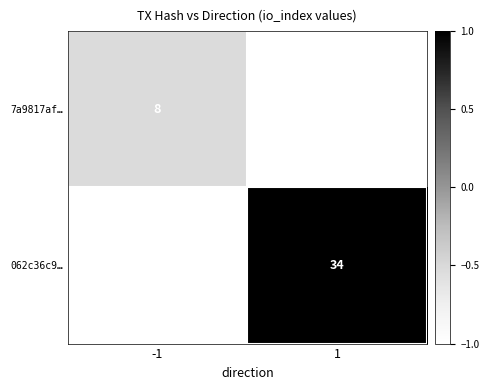

True or false: 062c36c9… has a value of 9 at 1.

False